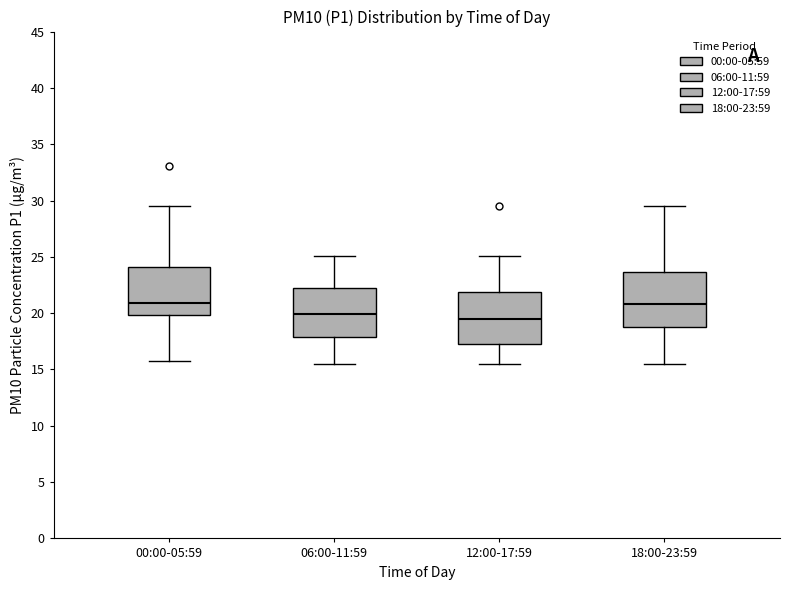

Reading left to right, transcribe this box plot: for each box, give where its median line is, the range the box spans, and where its two whiskers end, as read against the y-axis. The values are not printed on the chart, so give them approximately, as read against the axis.

00:00-05:59: median 21.0, box 20.0 to 24.0, whiskers 16.0 to 29.5
06:00-11:59: median 20.0, box 18.0 to 22.0, whiskers 15.5 to 25.0
12:00-17:59: median 19.5, box 17.5 to 22.0, whiskers 15.5 to 25.0
18:00-23:59: median 21.0, box 18.5 to 23.5, whiskers 15.5 to 29.5